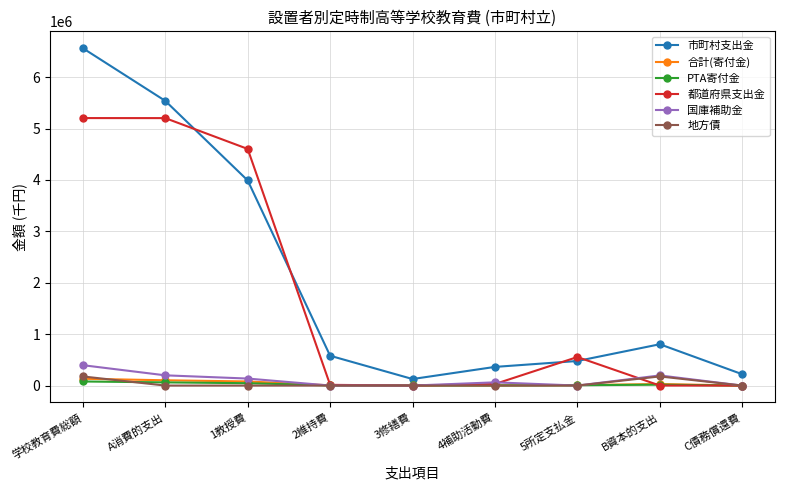

At which category does the chart reach its peak across all series?

学校教育費総額